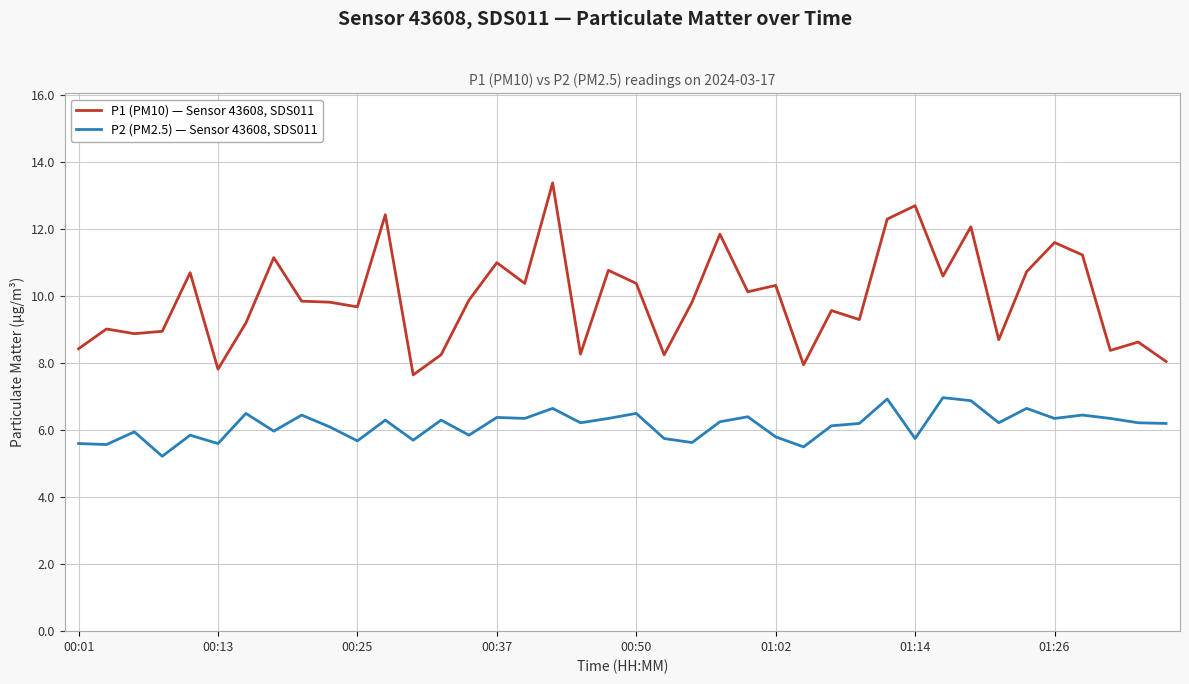

What is the maximum value shown in the chart?

13.4